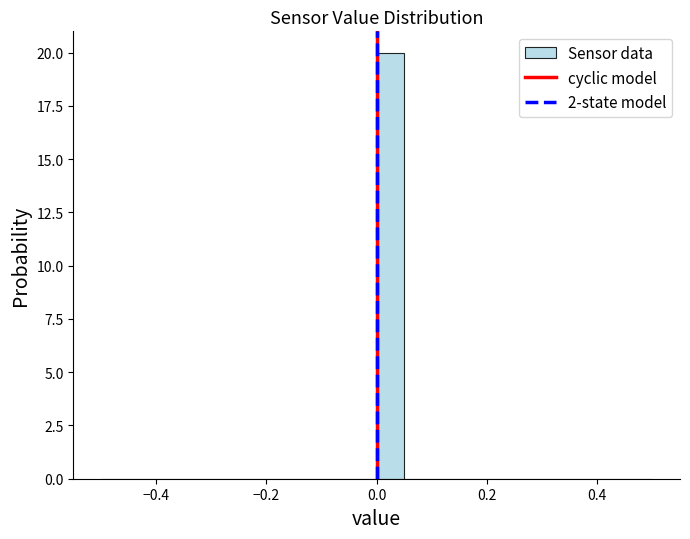

Read against the x-axis, roughly where is the centre of the tallest bar?

0.02